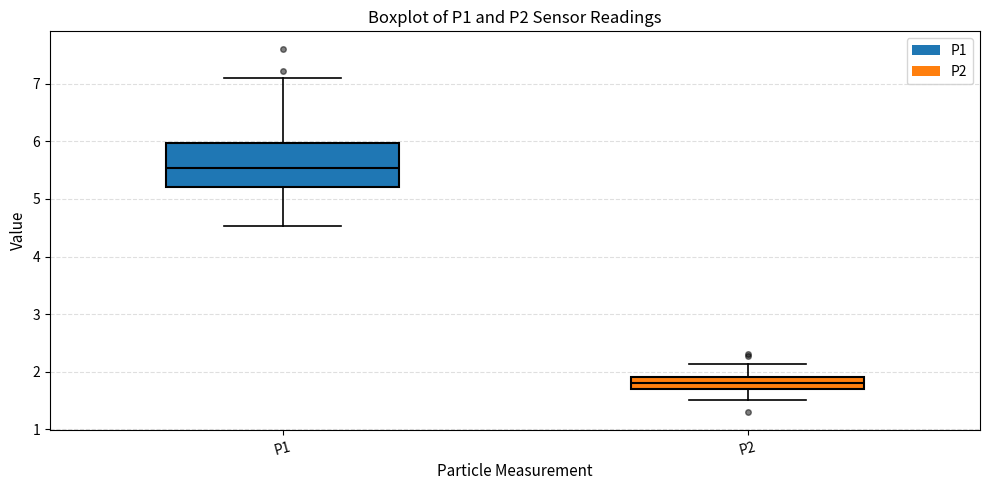

Where does the lower whisker of the box for P2 end on the y-axis? The values are not printed on the chart, so give them approximately, as read against the axis.

1.5